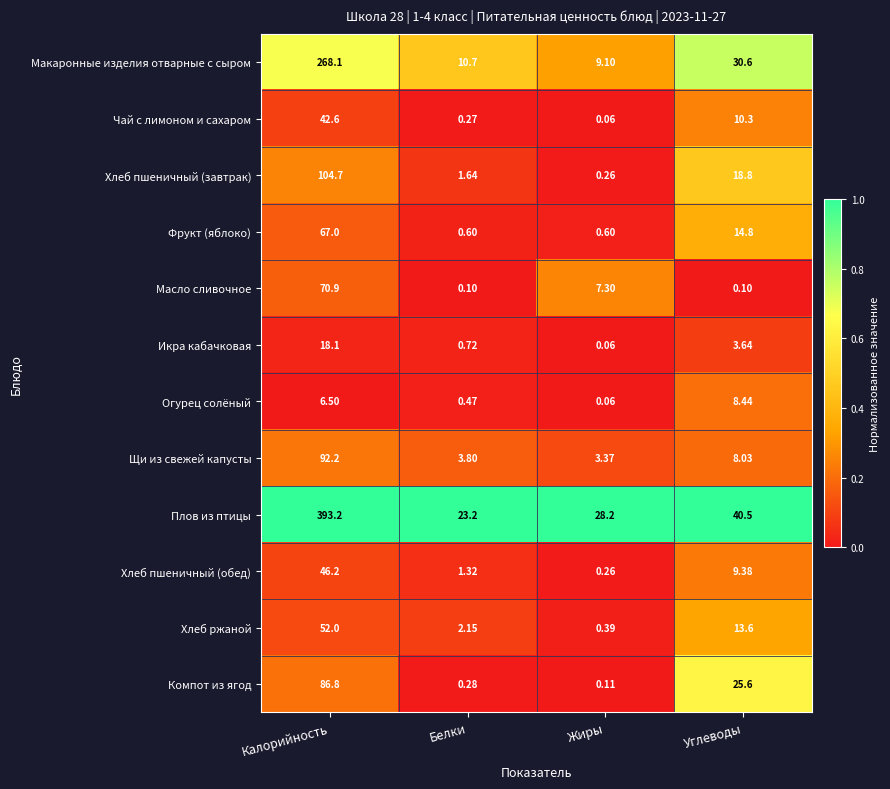

At which label does Огурец солёный reach its peak?

Углеводы